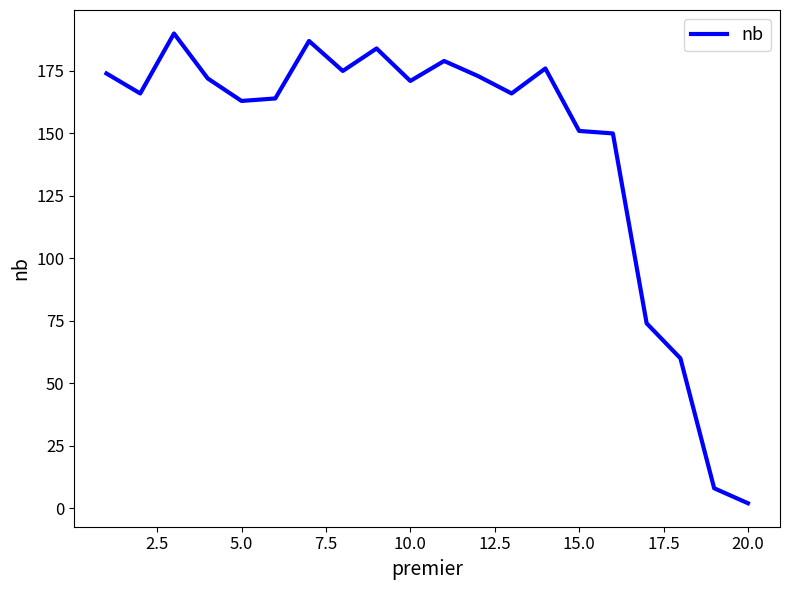

What is the difference between the maximum and minimum values?

188